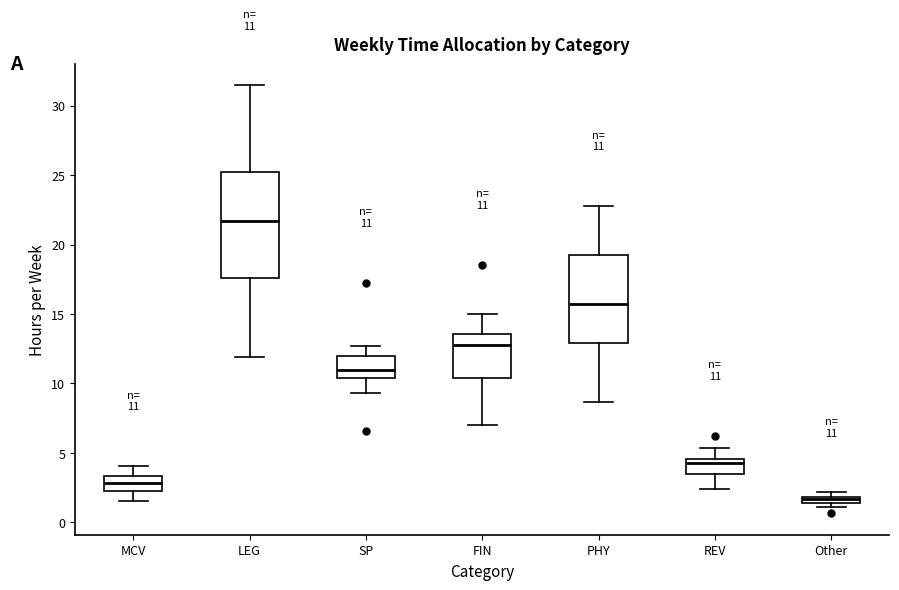

Which box's median line is the highest?

LEG